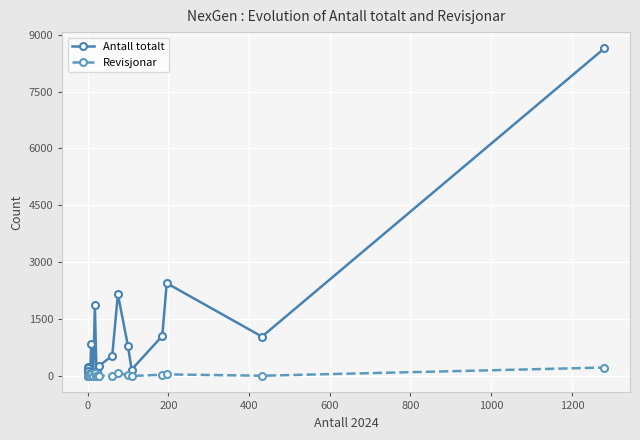

True or false: Antall totalt and Revisjonar cross at least once.

False